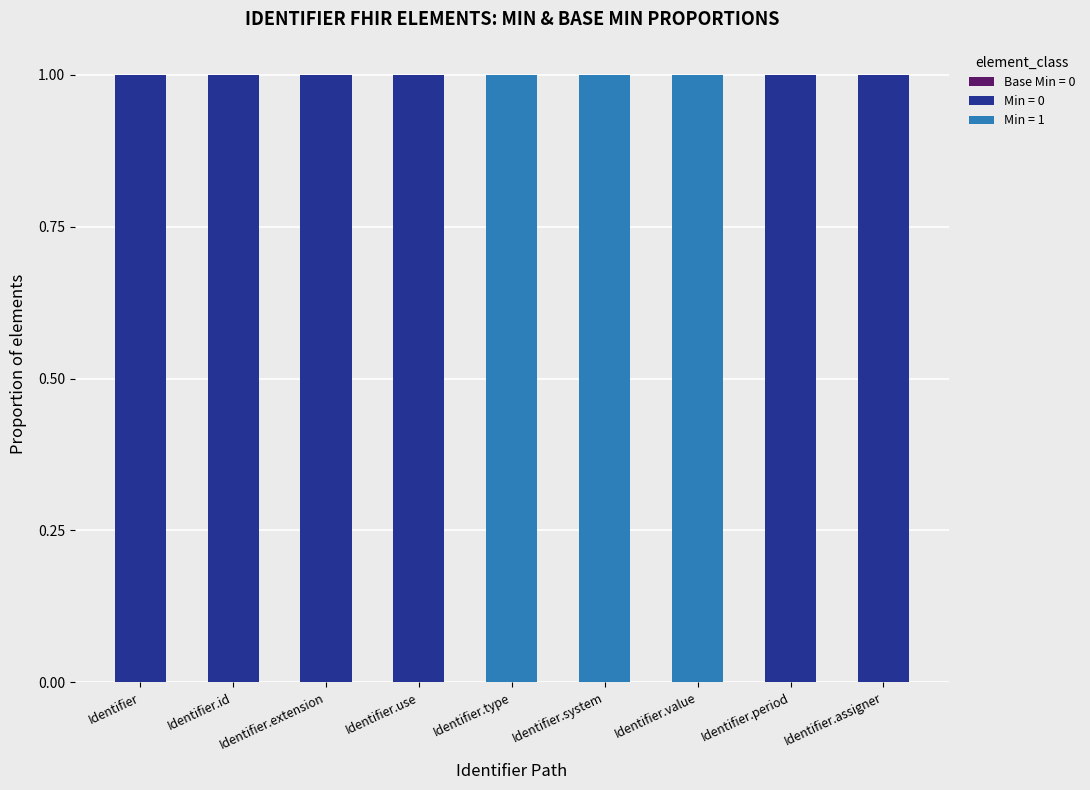

Is it true that Min = 0 equals 1 at Identifier.assigner?

True